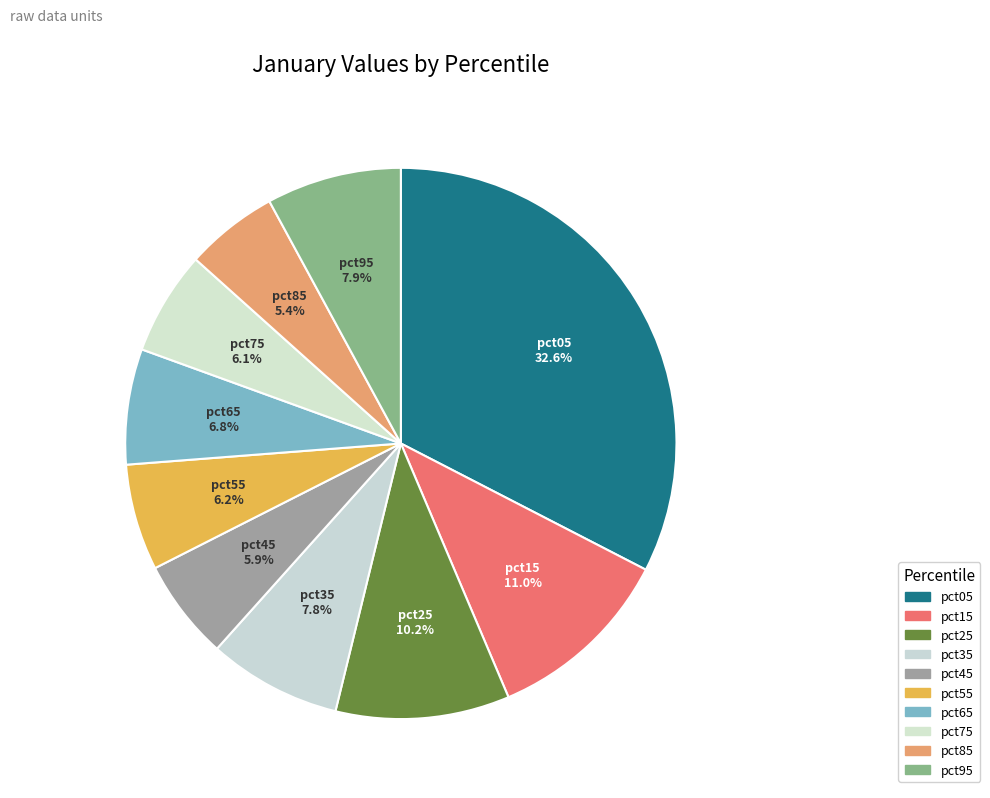

Is there a majority slice in this chart?

No